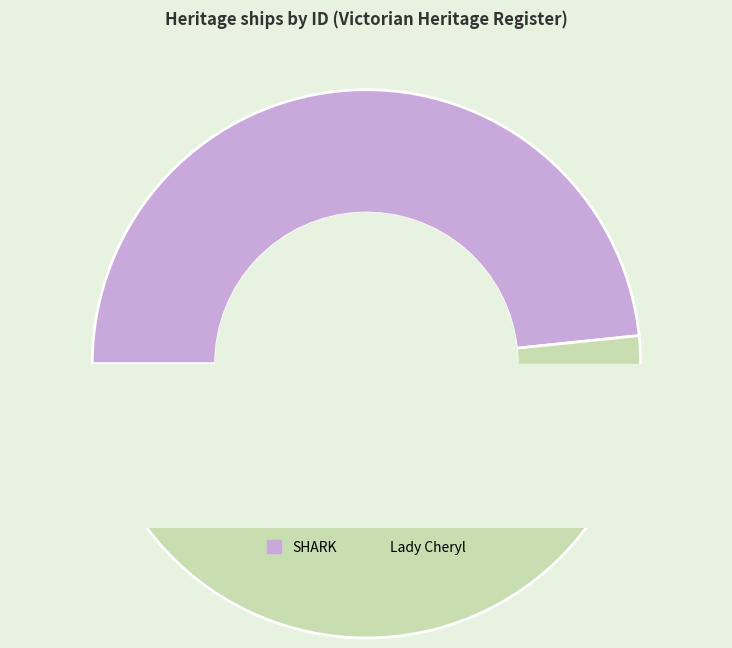

Which slice represents more than half of the pie?

Lady Cheryl